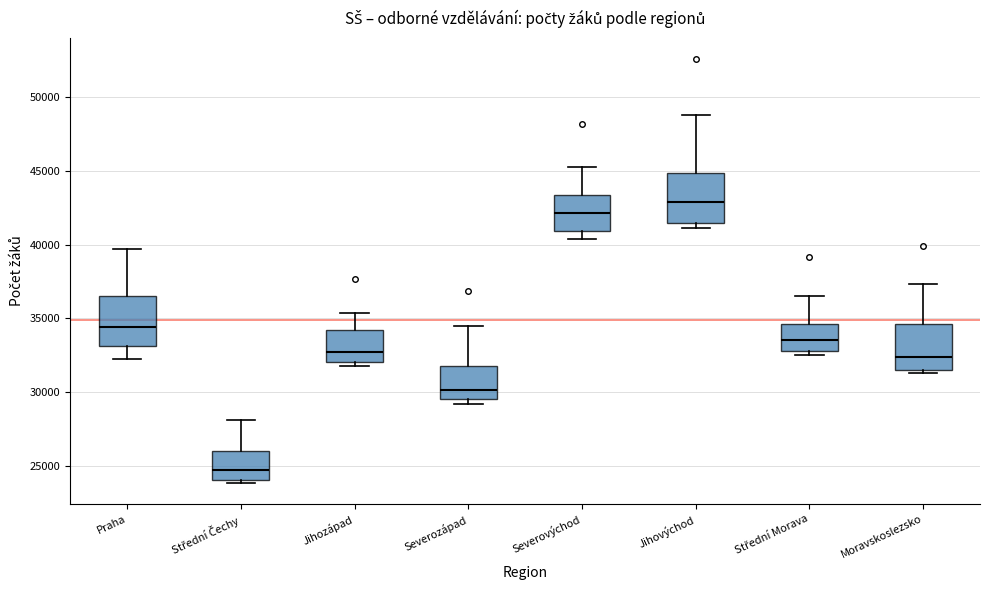

Which box has the highest median line?

Jihovýchod